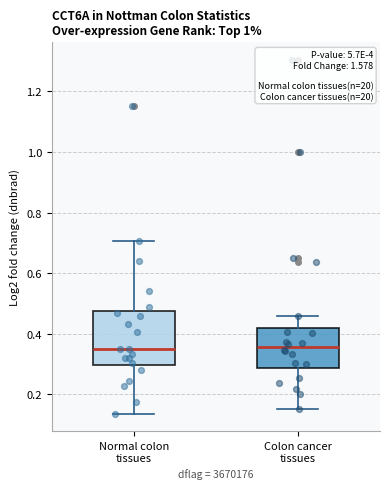

Which box is the tallest, from its lower edge to its upper edge?

Normal colon tissues